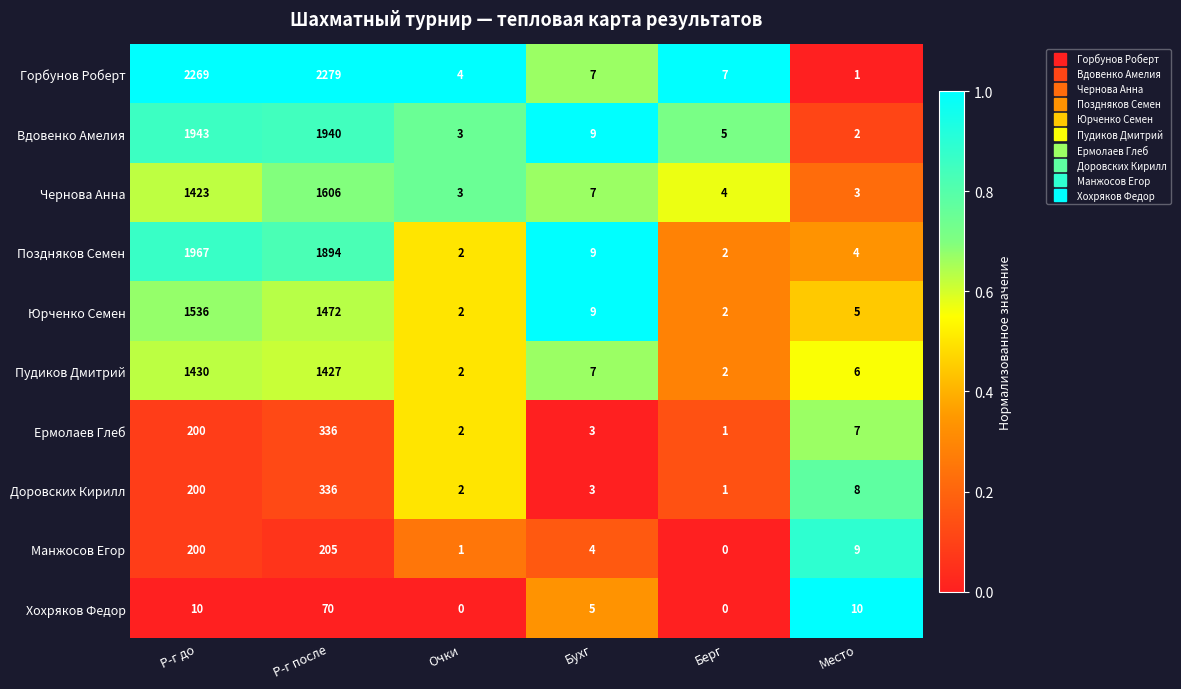

What is the highest value of the Манжосов Егор series?

205